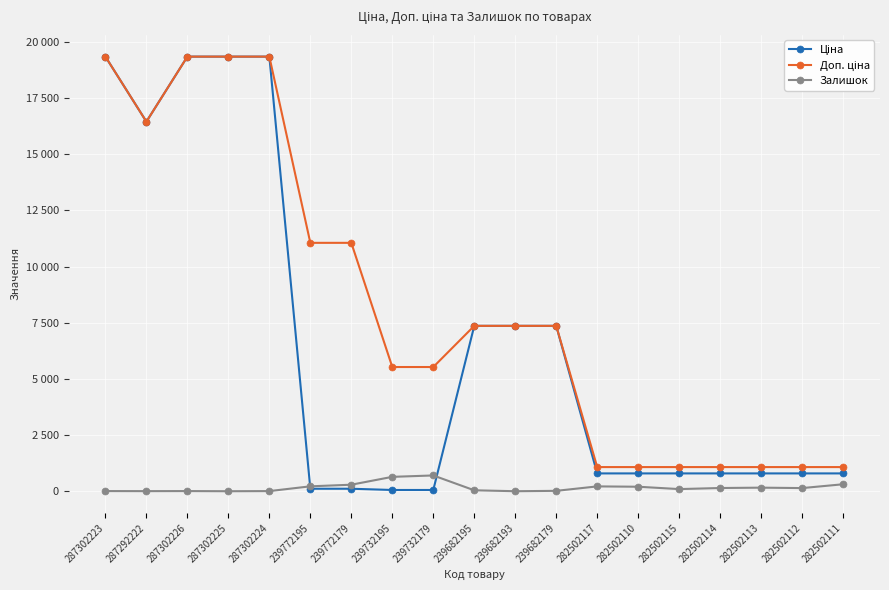

True or false: Залишок and Доп. ціна intersect in this chart.

False